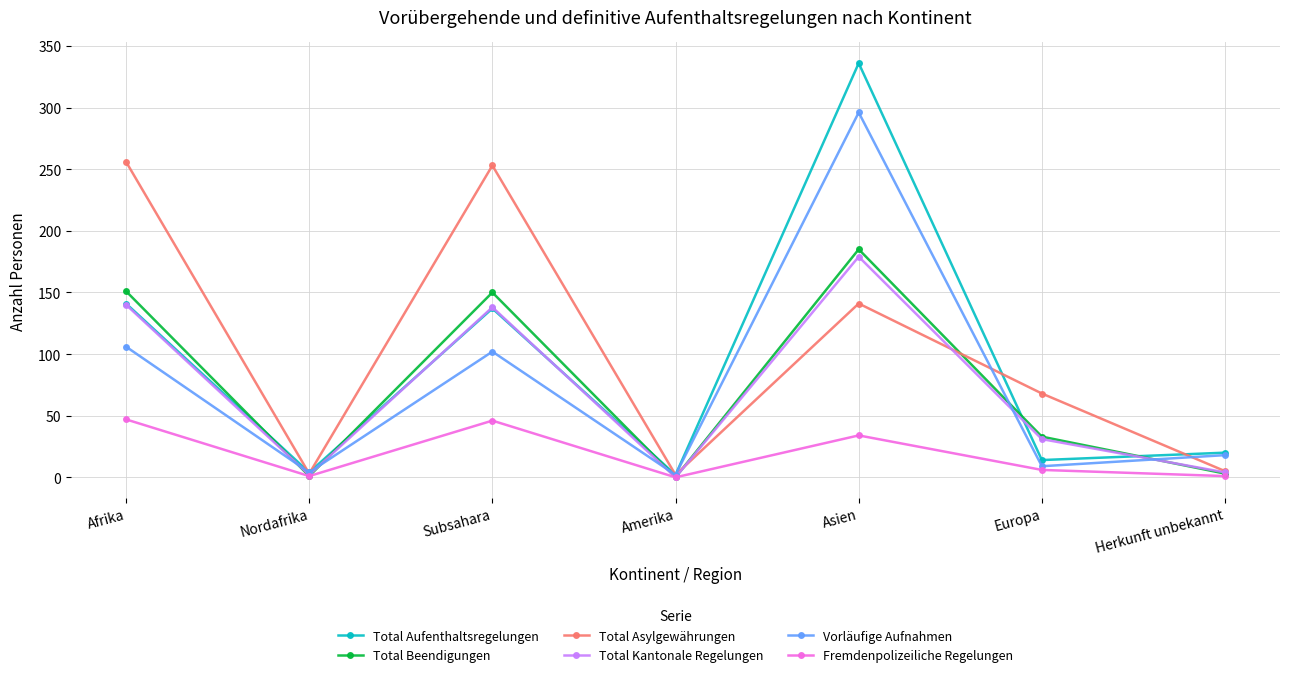

Which series has the largest range (max minus min)?

Total Aufenthaltsregelungen